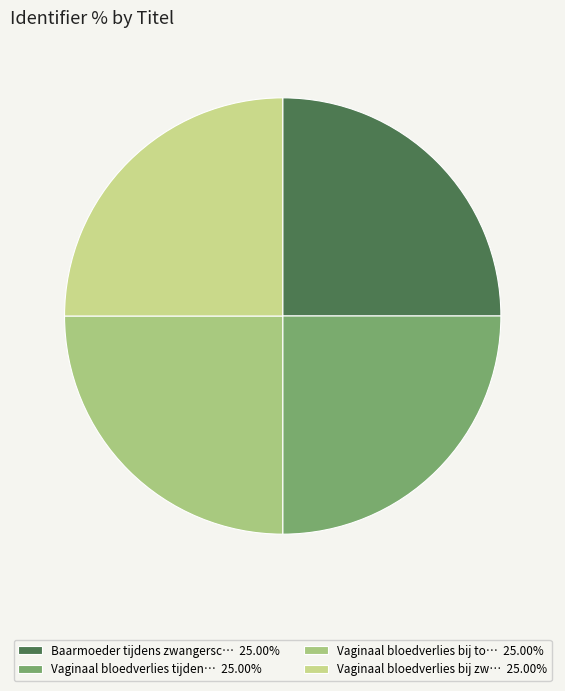

Count the number of slices in the pie.

4